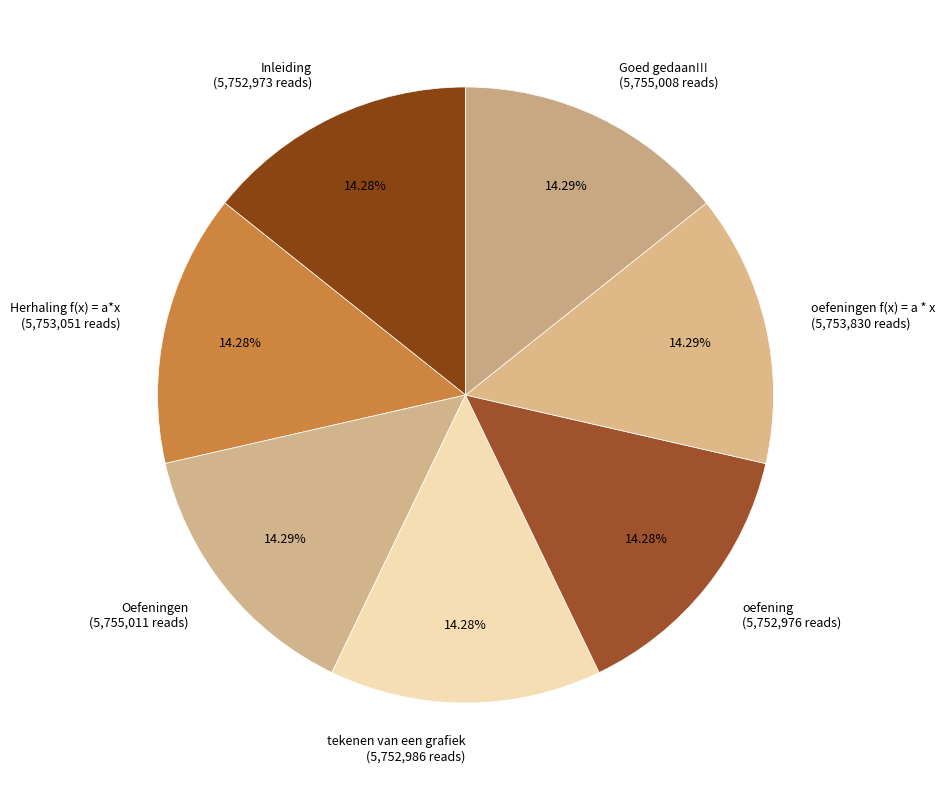

To the nearest percent, what is the average slice percentage?

14%